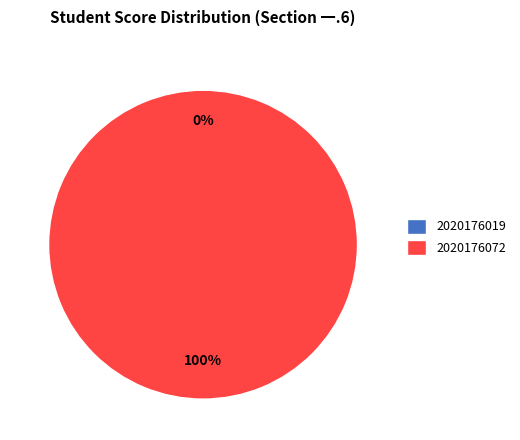

What percentage is the 2020176072 slice, to the nearest percent?

100%